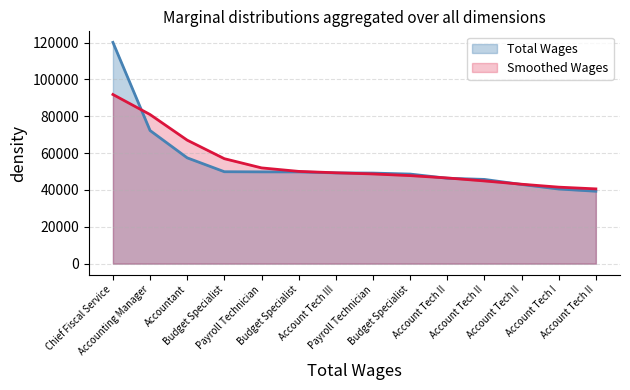

What is the difference between the second highest and minimum values?

32943